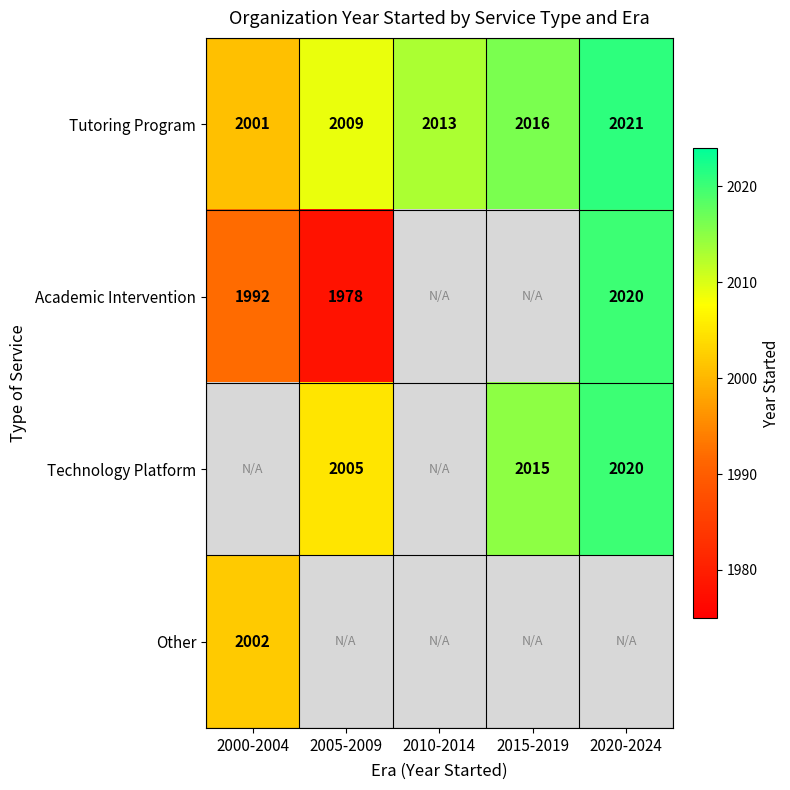

Where is Tutoring Program nearest to the value 2011?

2005-2009